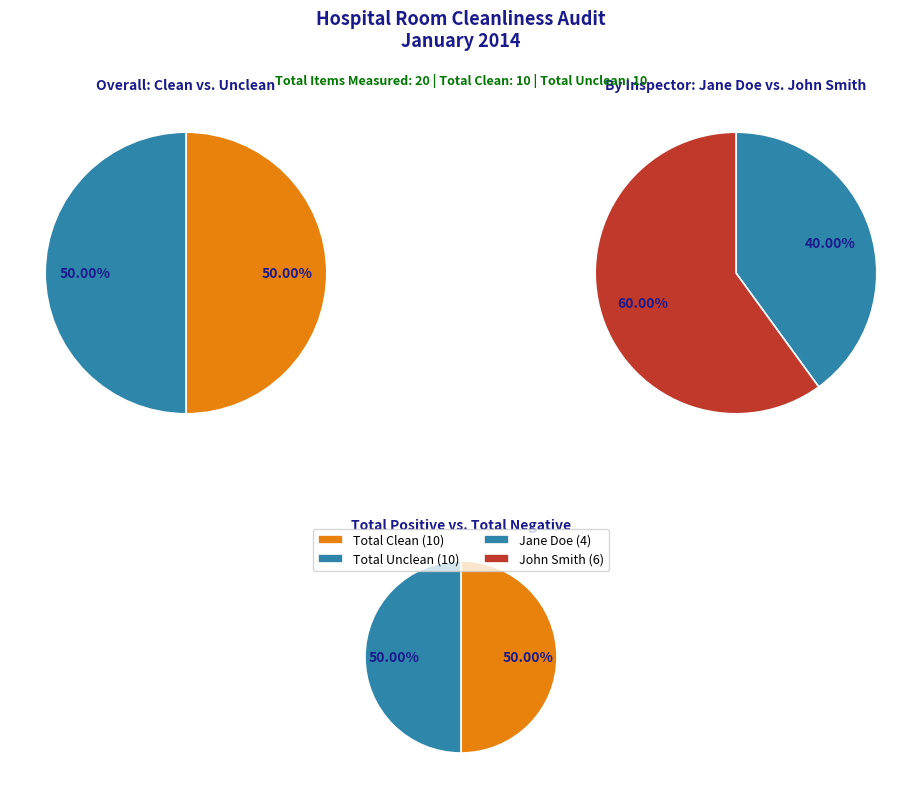

True or false: Faucet handle(s) accounts for 8% of the total.

False